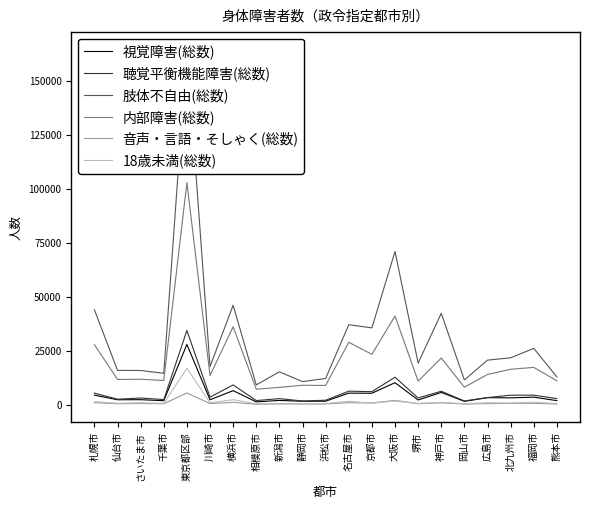

True or false: 聴覚平衡機能障害(総数) has a value of 930 at さいたま市.

False